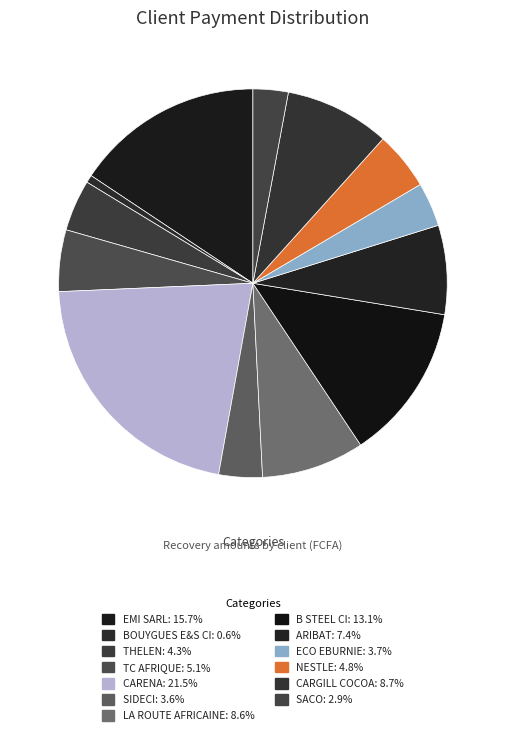

Which category has the biggest portion of the pie?

CARENA